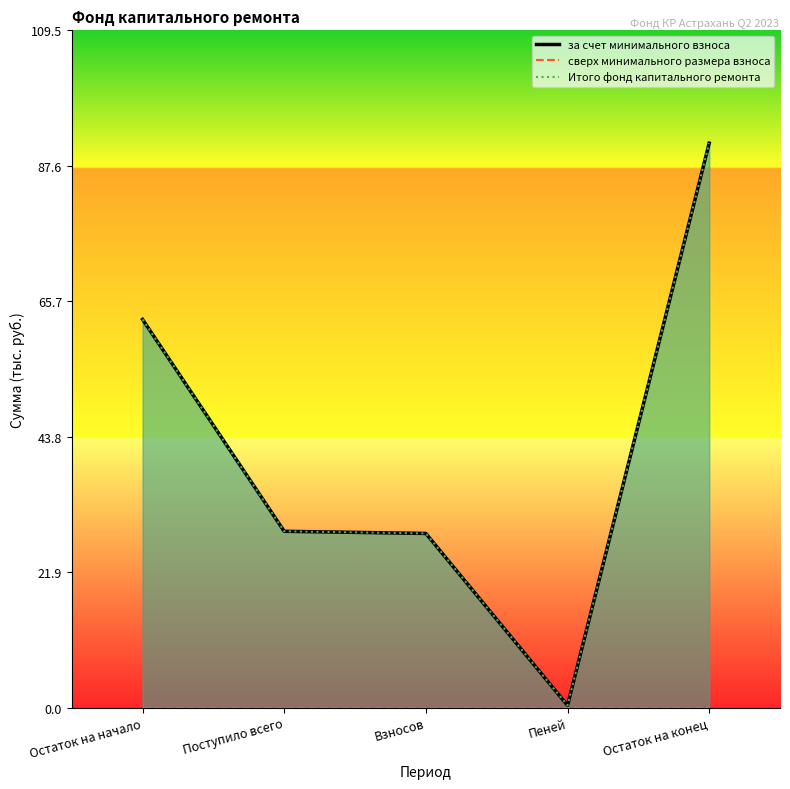

Which category has the lowest value in the Итого фонд капитального ремонта series?

Пеней